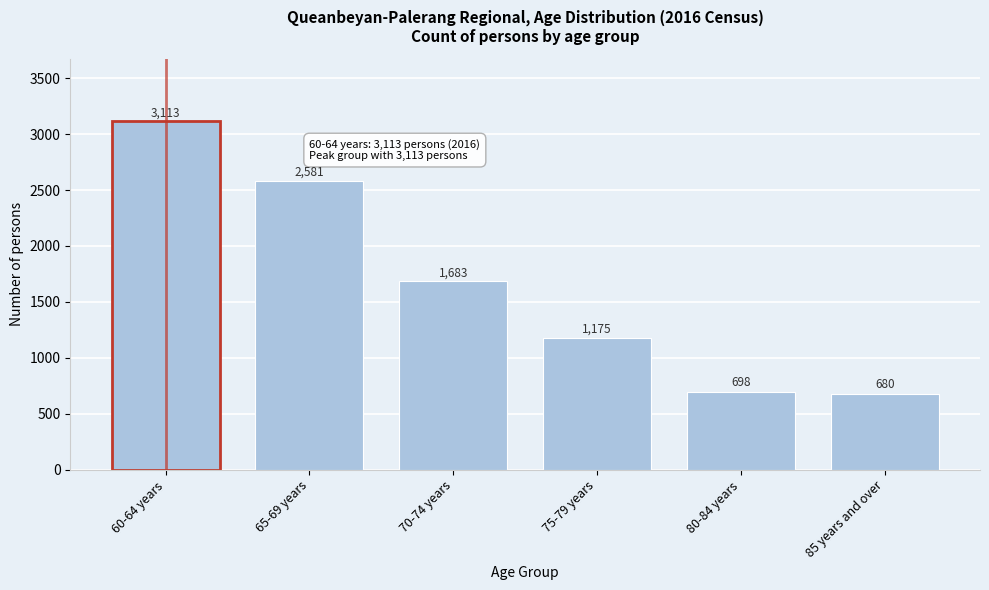

Reading right to left, what are all the values shown in this chart?

85 years and over=680	80-84 years=698	75-79 years=1175	70-74 years=1683	65-69 years=2581	60-64 years=3113